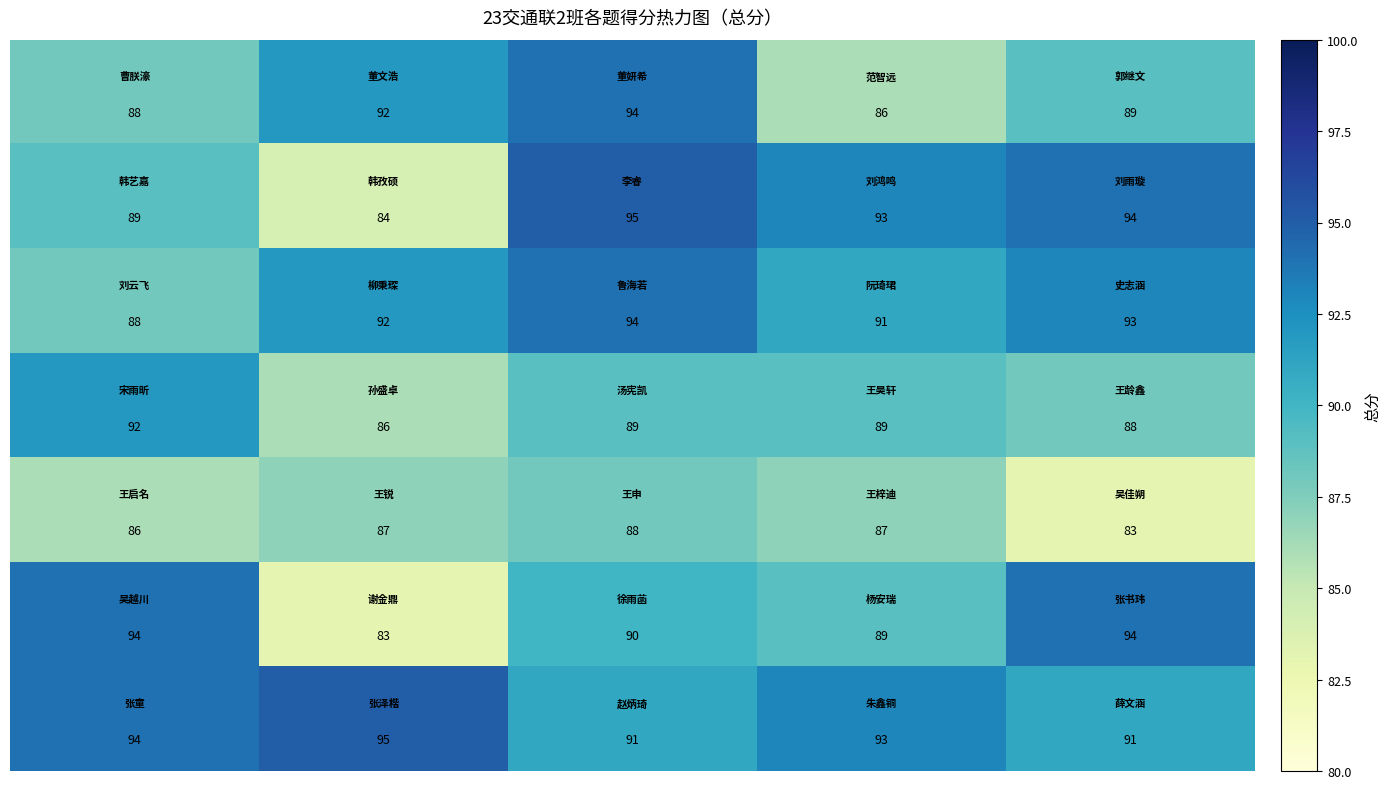

What is the minimum value shown in the chart?

83